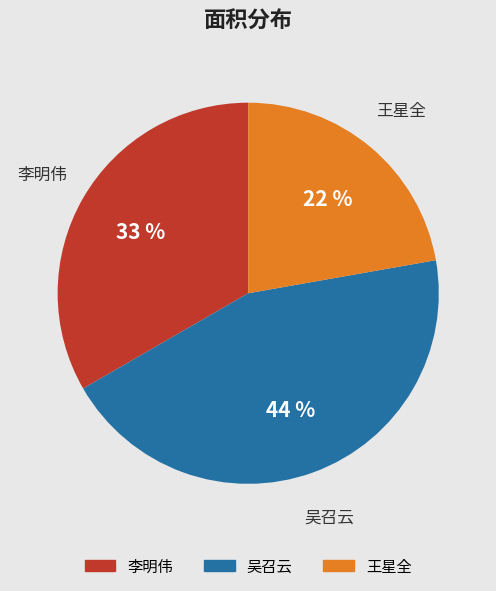

Between 李明伟 and 王星全, which is larger?

李明伟